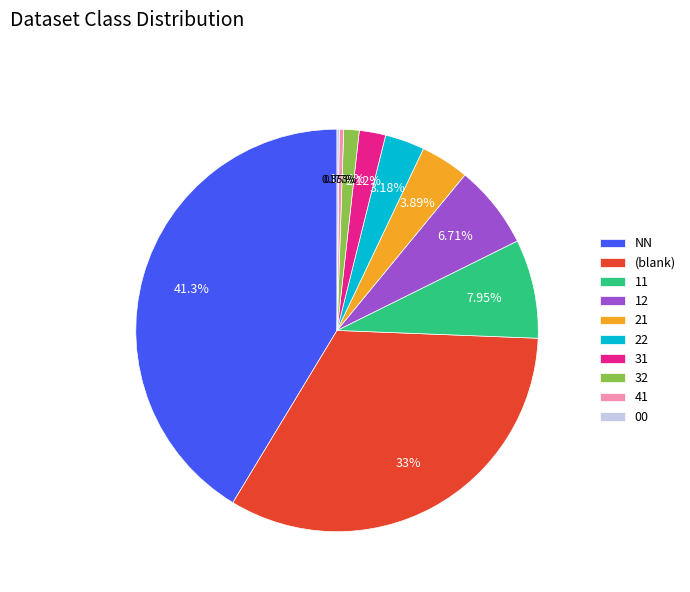

What is the largest slice in the pie chart?

NN